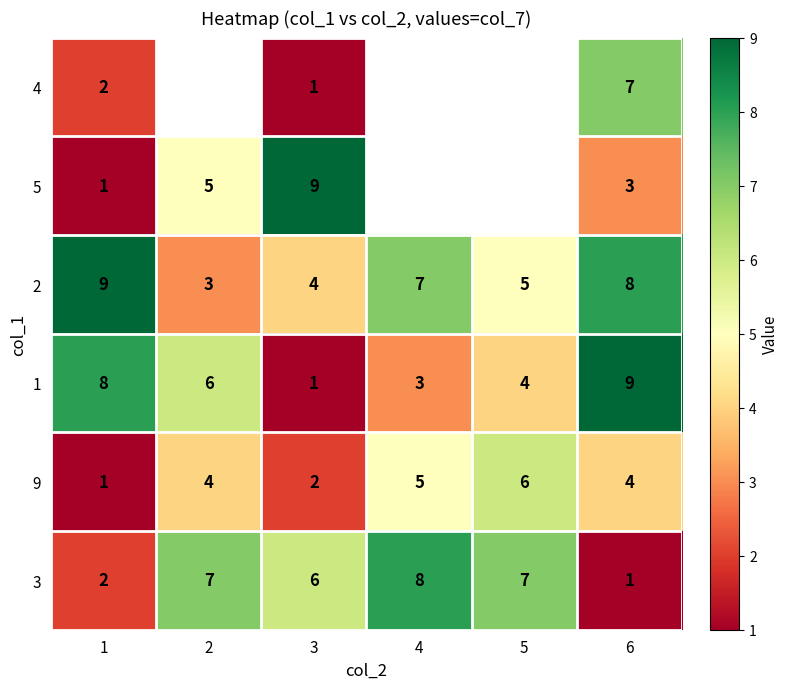

The 2 series shows 3 at 2. True or false?

True